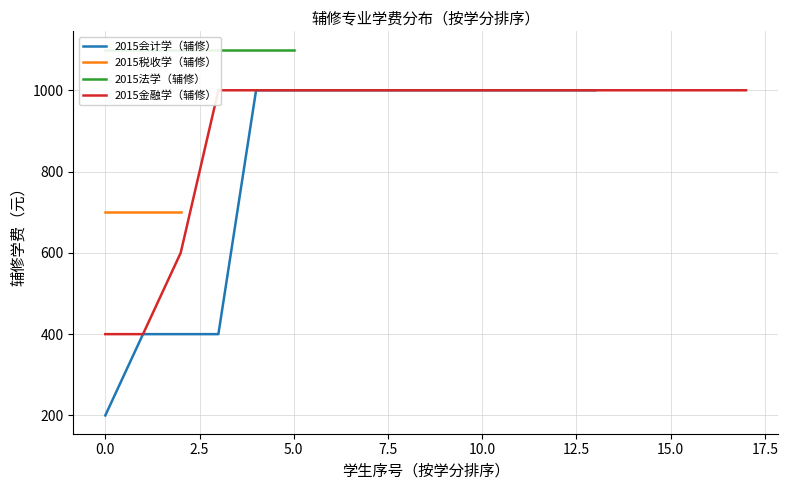

What is the lowest value of the 2015会计学（辅修） series?

200